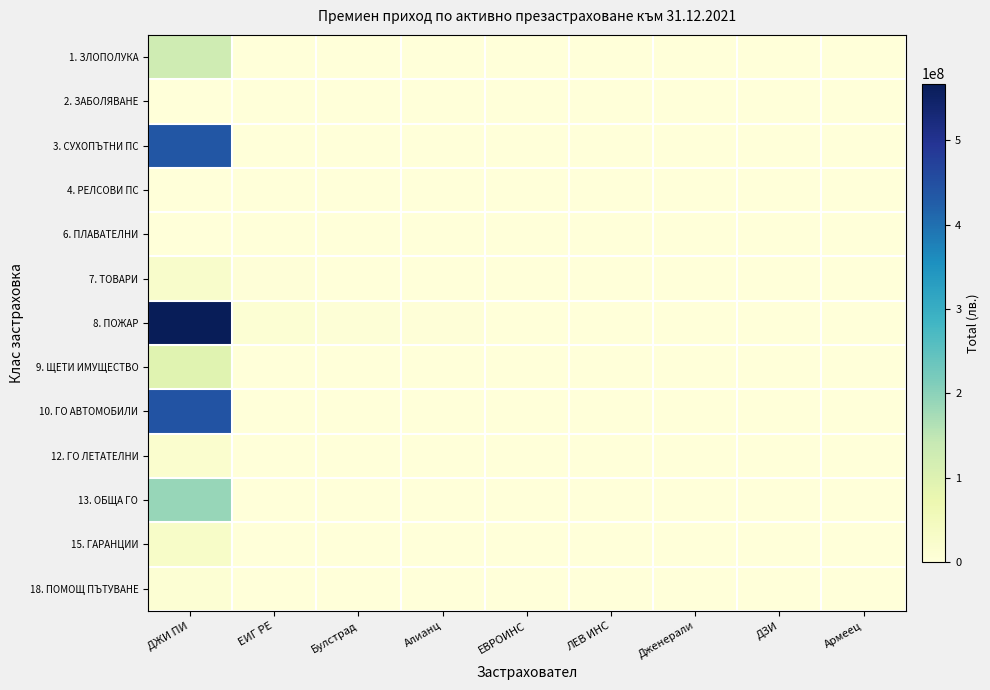

Which label corresponds to the largest value in the chart?

ДЖИ ПИ